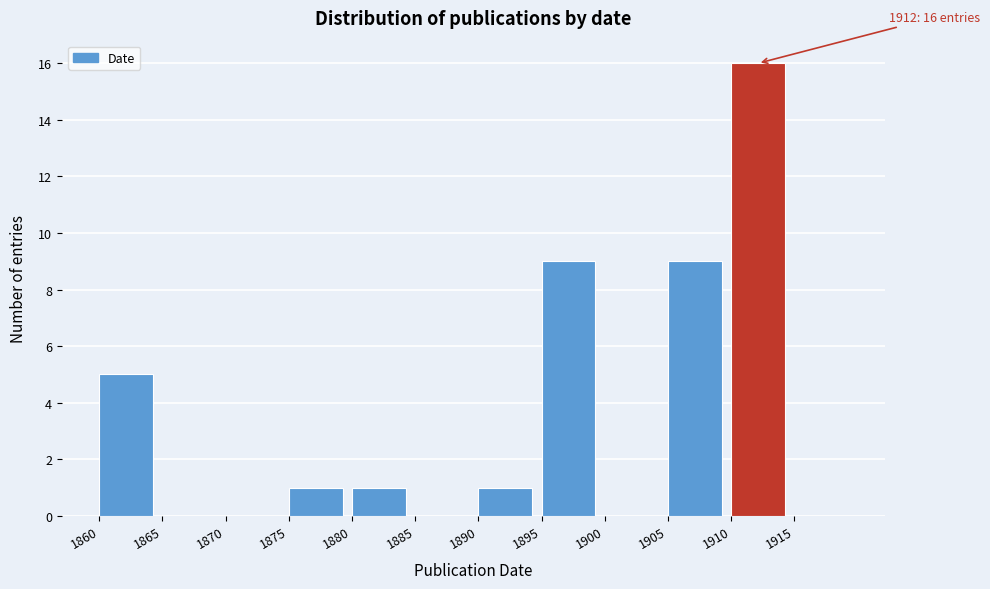

Over which range of the x-axis is the bar tallest?

1910 to 1915